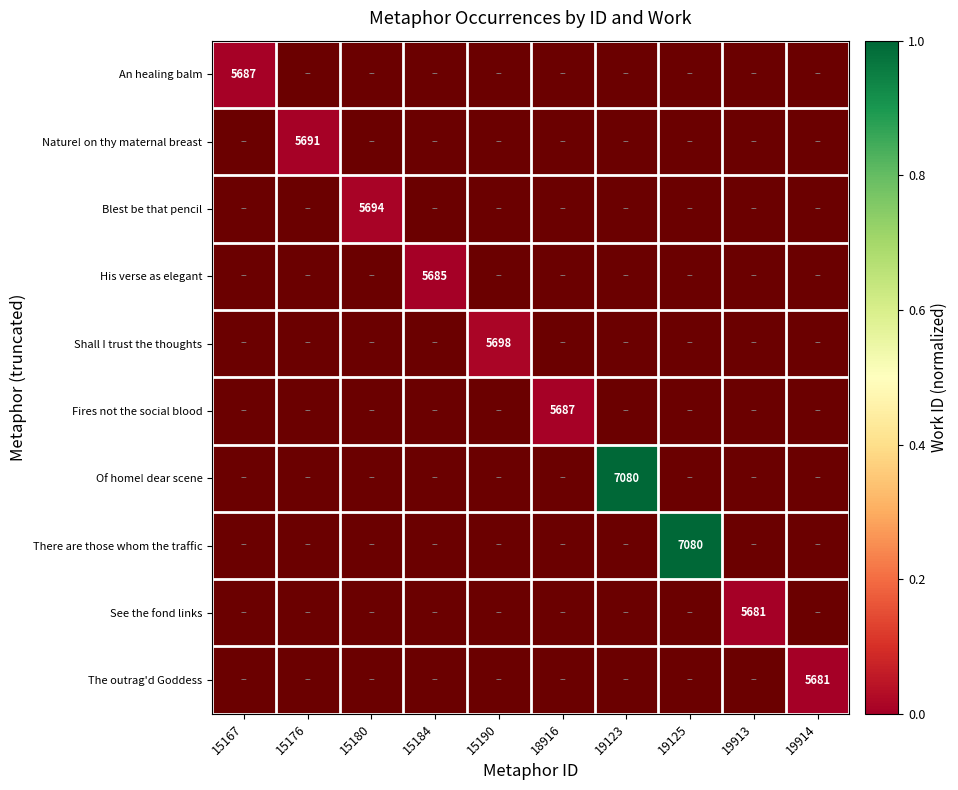

Is the value of See the fond links at 15167 greater than the value of Shall I trust the thoughts at 18916?

No